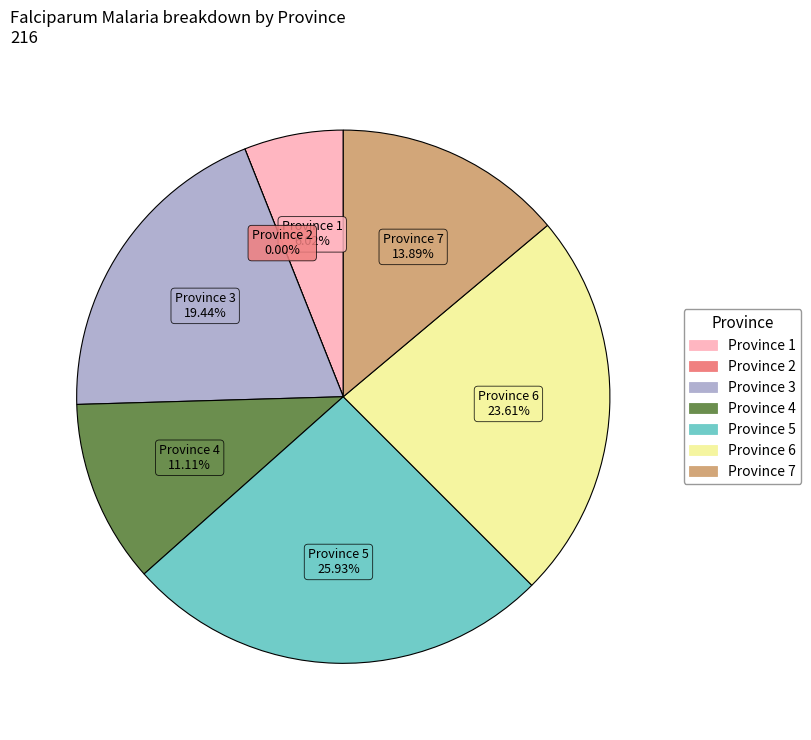

What is the ratio of the value at Province 1 to the value at Province 3?

0.3